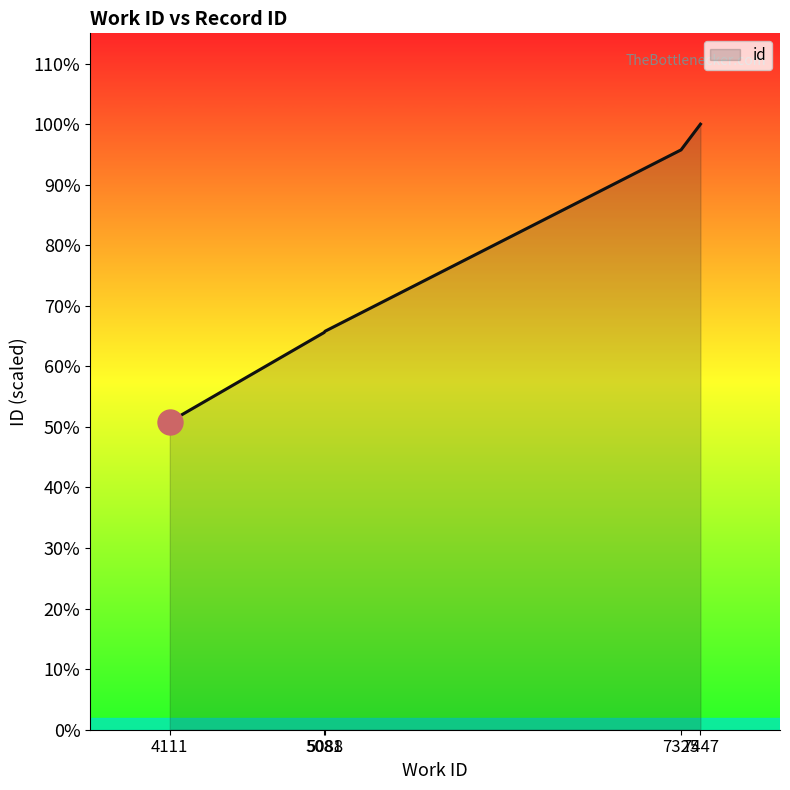

List the labels in order of value, largest first.

7447, 7325, 5088, 5081, 4111